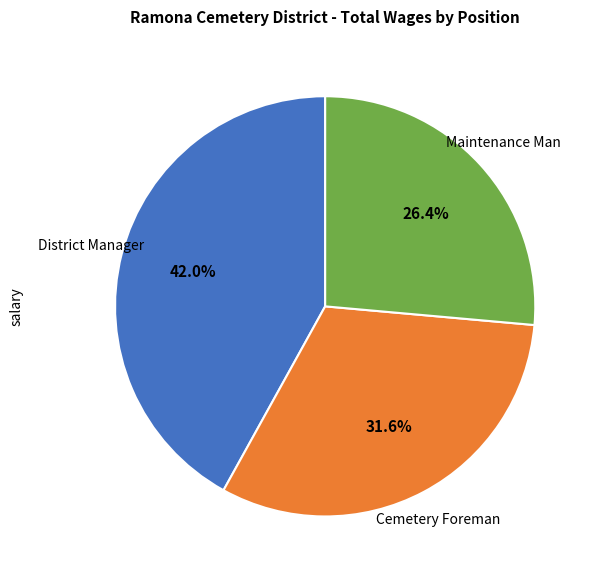

To the nearest percent, what percentage of the pie is District Manager?

42%